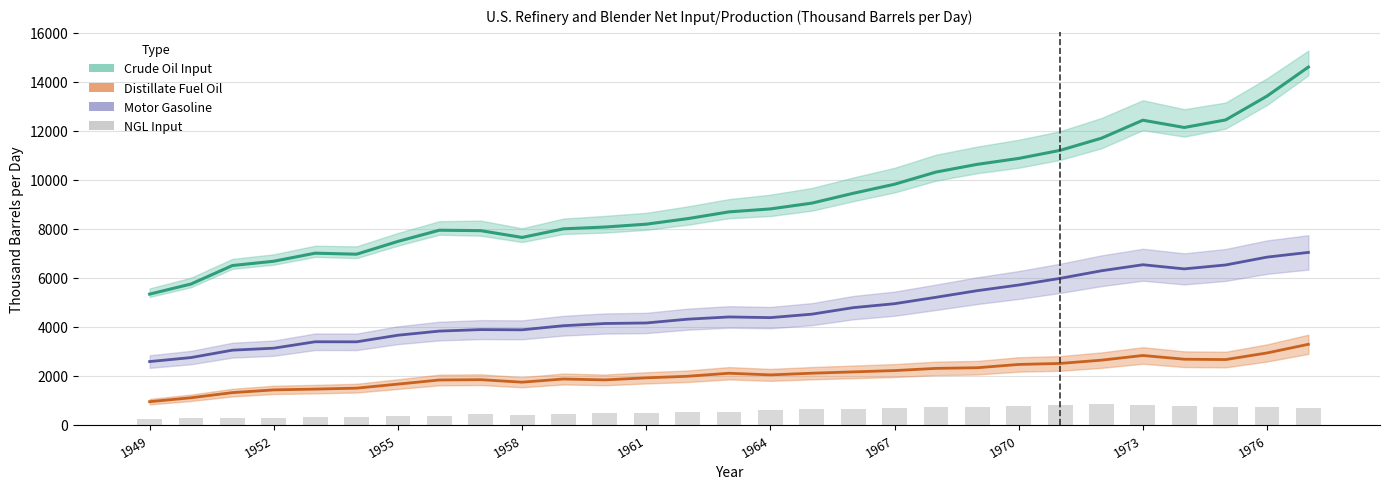

Which series has the largest total across all categories?

Crude Oil Input